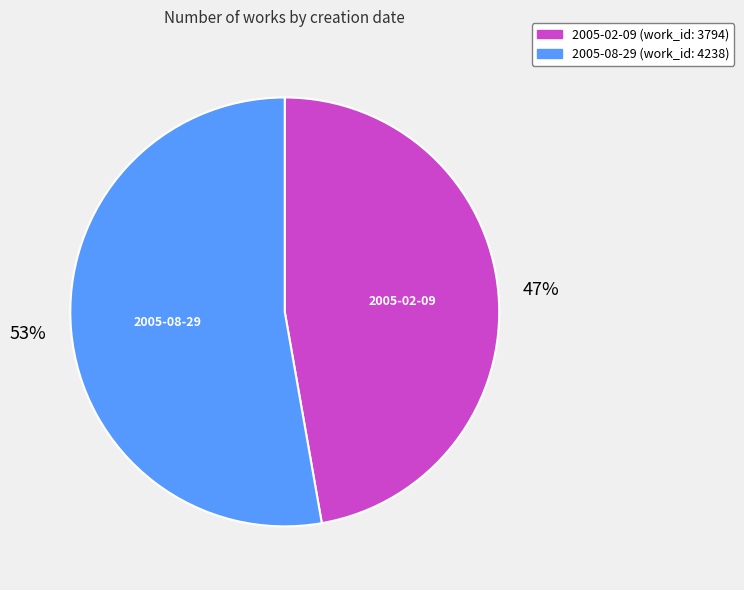

Is it true that 2005-08-29 is 53% of the pie?

True